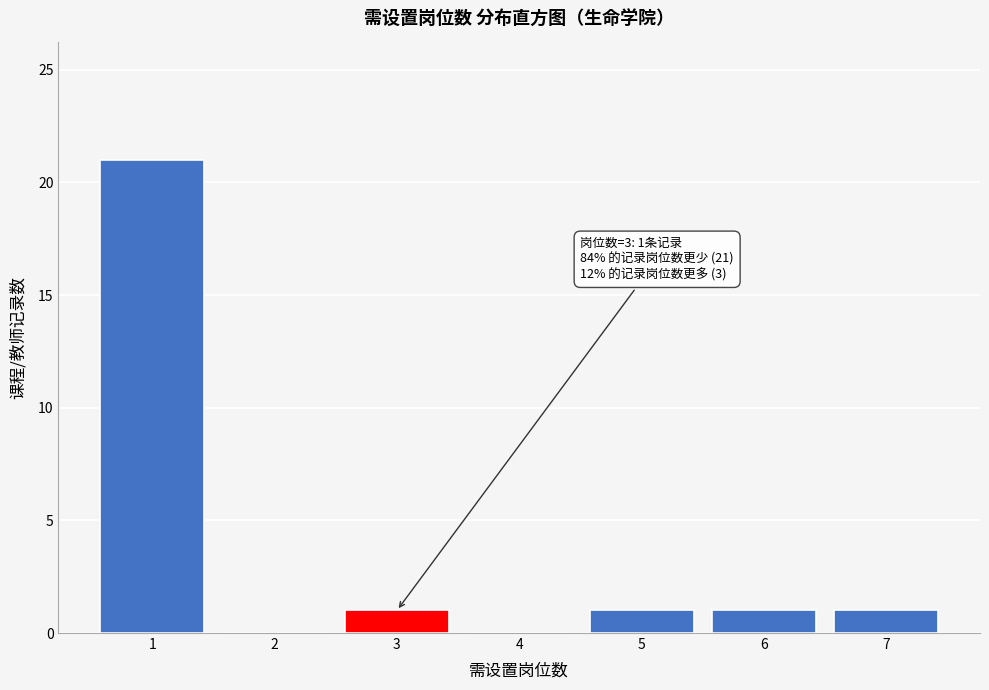

Reading left to right, transcribe all the data shown in this chart.

1=21	2=0	3=1	4=0	5=1	6=1	7=1